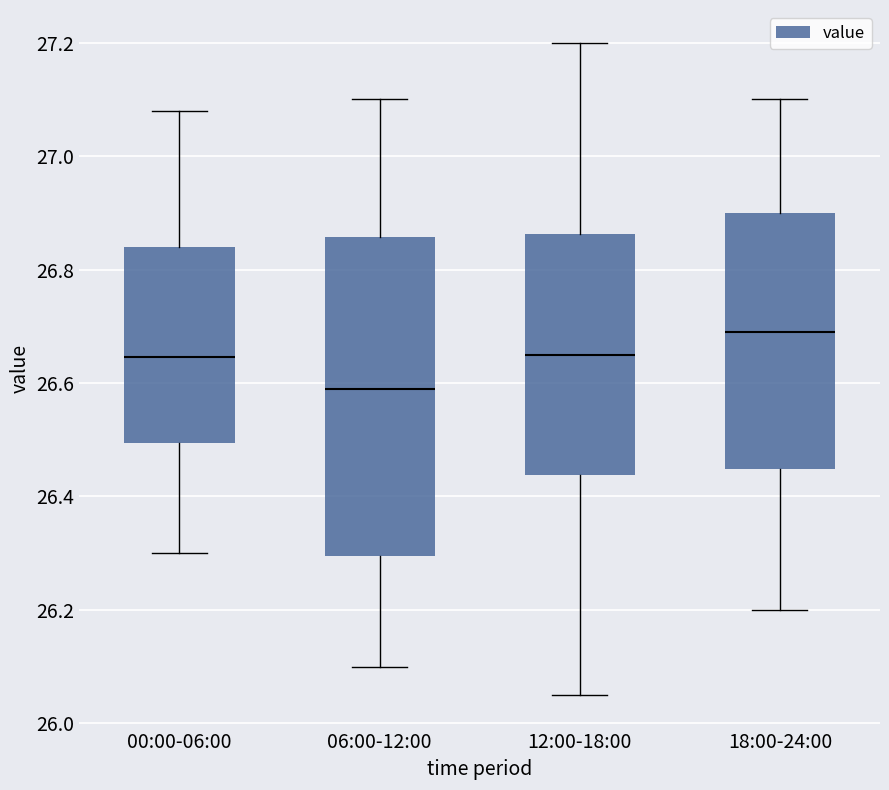

Which box has the lowest median line?

06:00-12:00